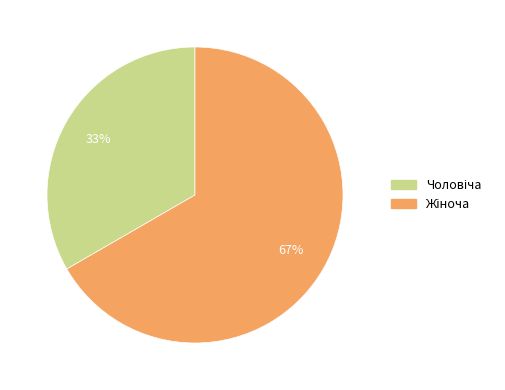

To the nearest percent, what is the average slice percentage?

50%